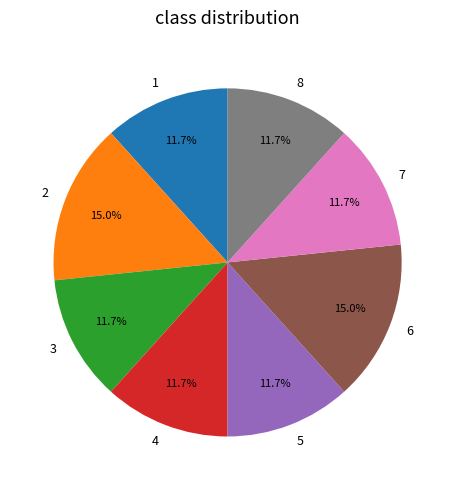

What percentage is NOT represented by 1?

88.3%